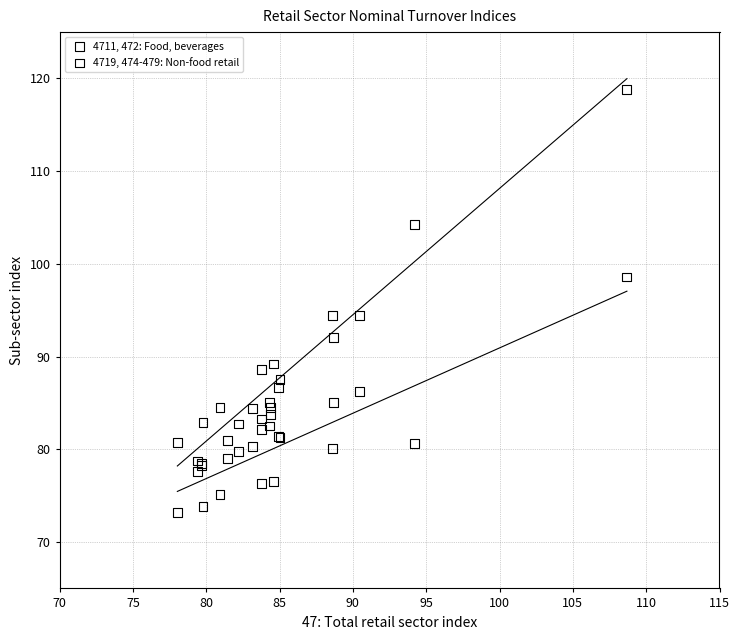

What are all the series names shown in the legend?

4711, 472: Food, beverages, 4719, 474-479: Non-food retail